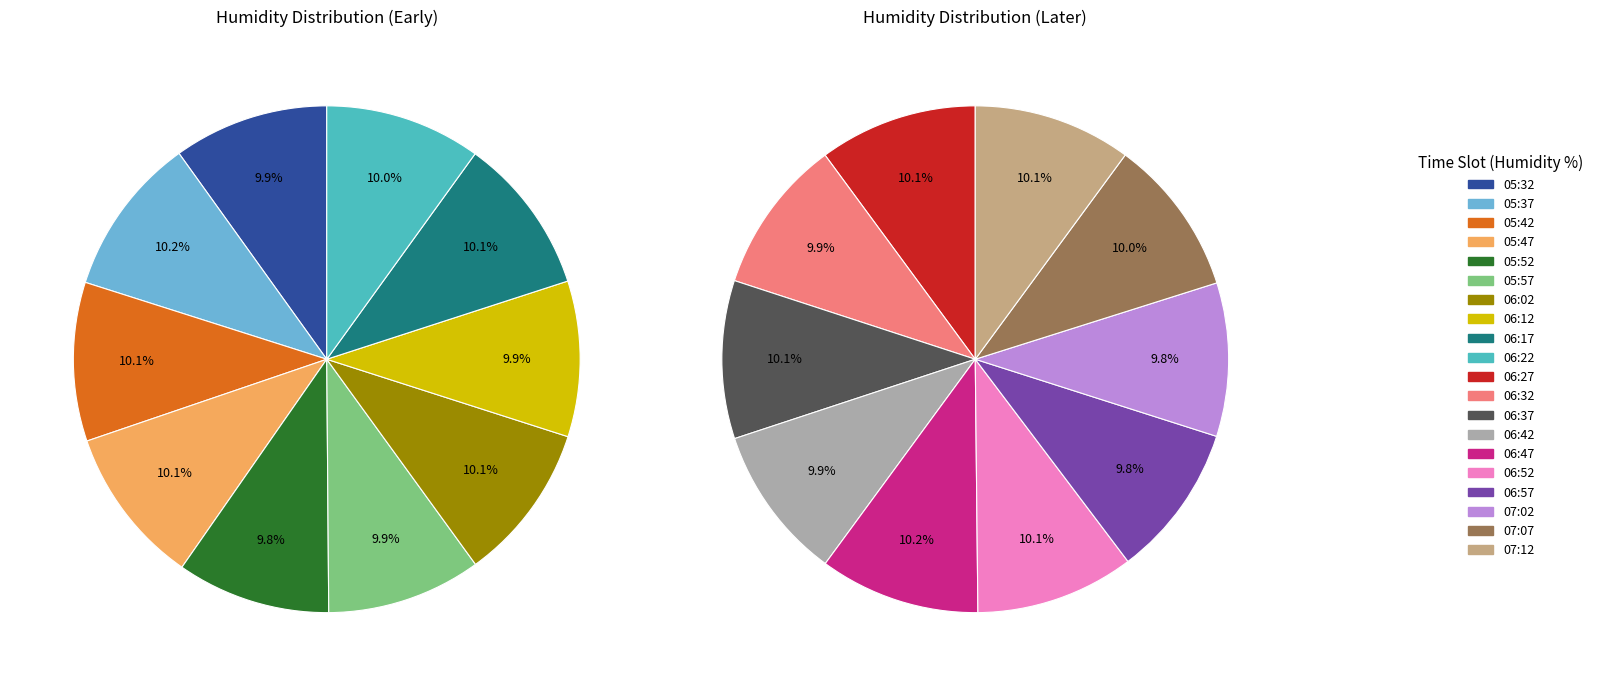

True or false: 06:22 accounts for 15% of the total.

False